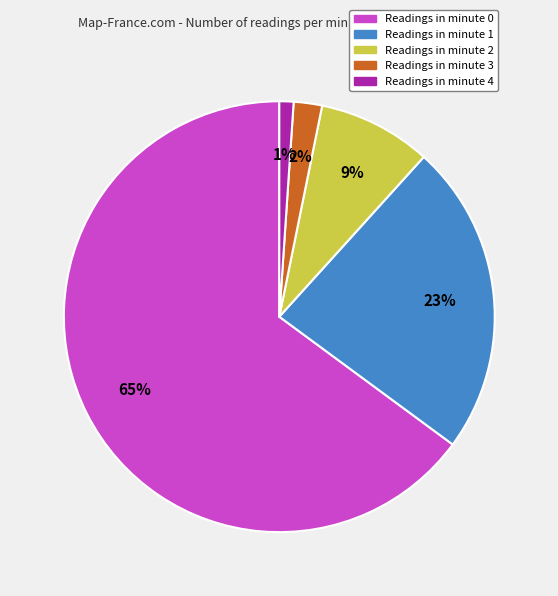

Is there any slice that represents more than half of the pie?

Yes